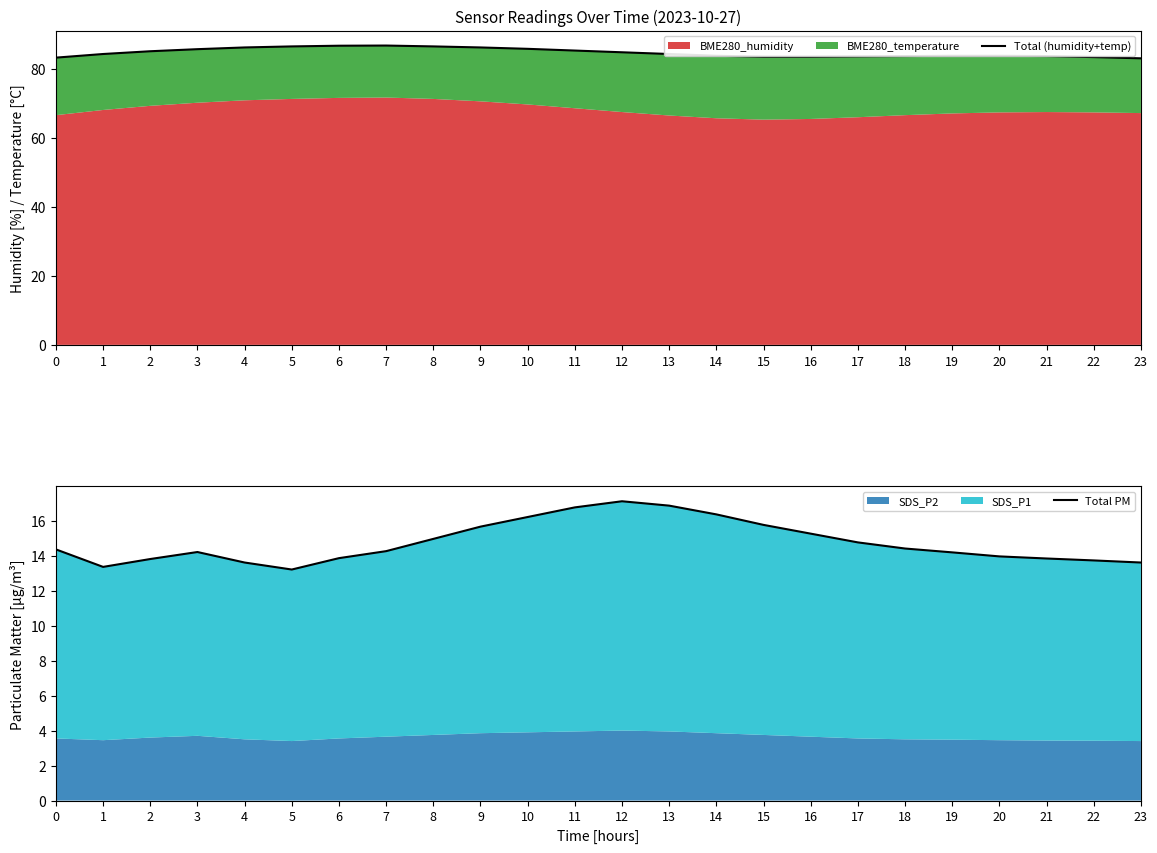

Where is the first local minimum for Total PM?

1